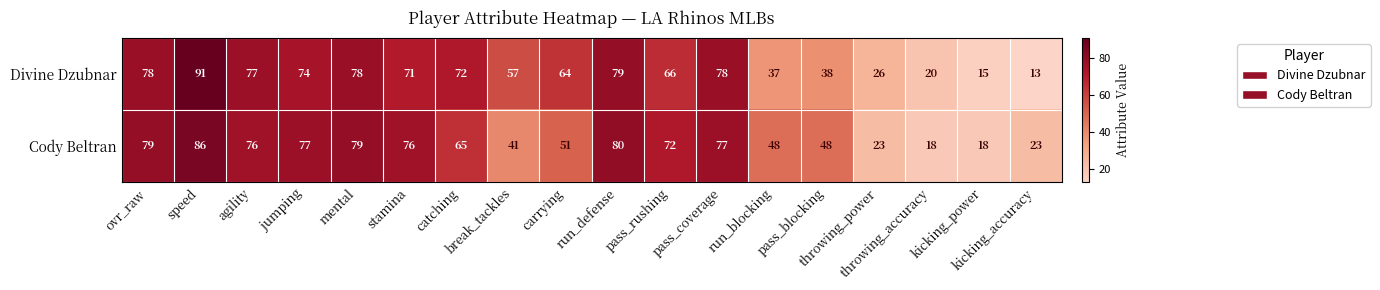

What is the maximum value shown in the chart?

91